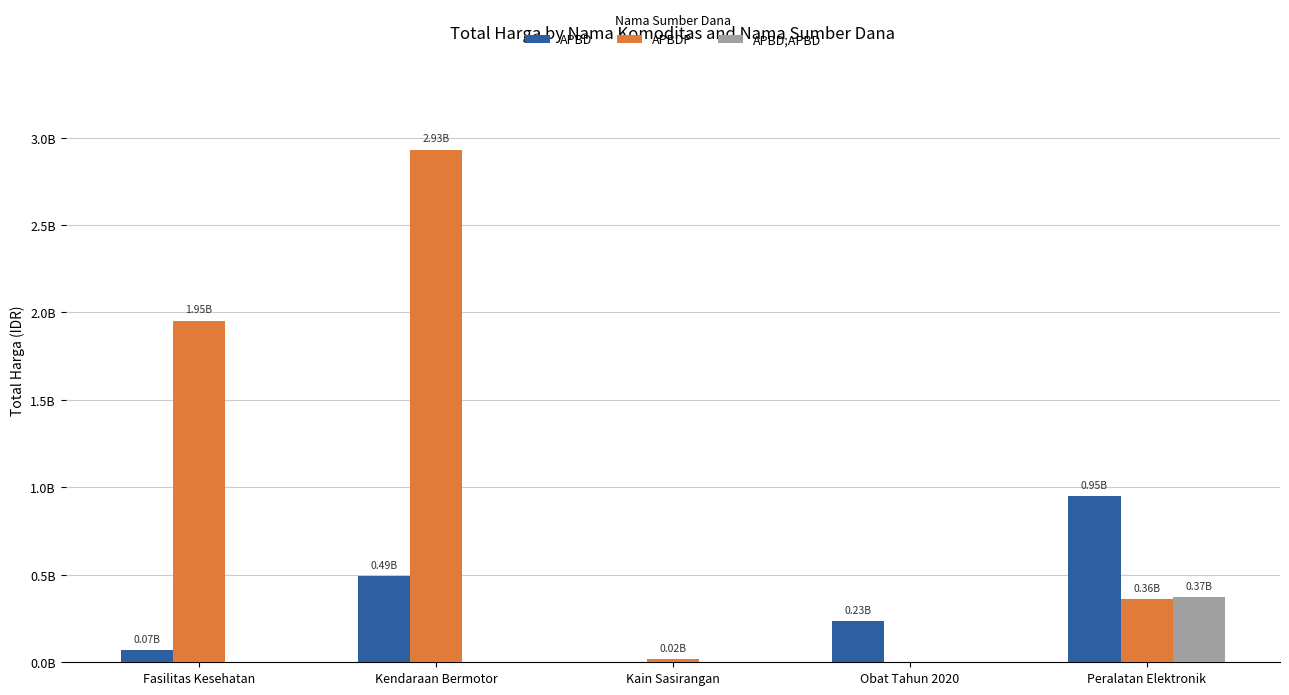

What are all the series names shown in the legend?

APBD, APBDP, APBD;APBD